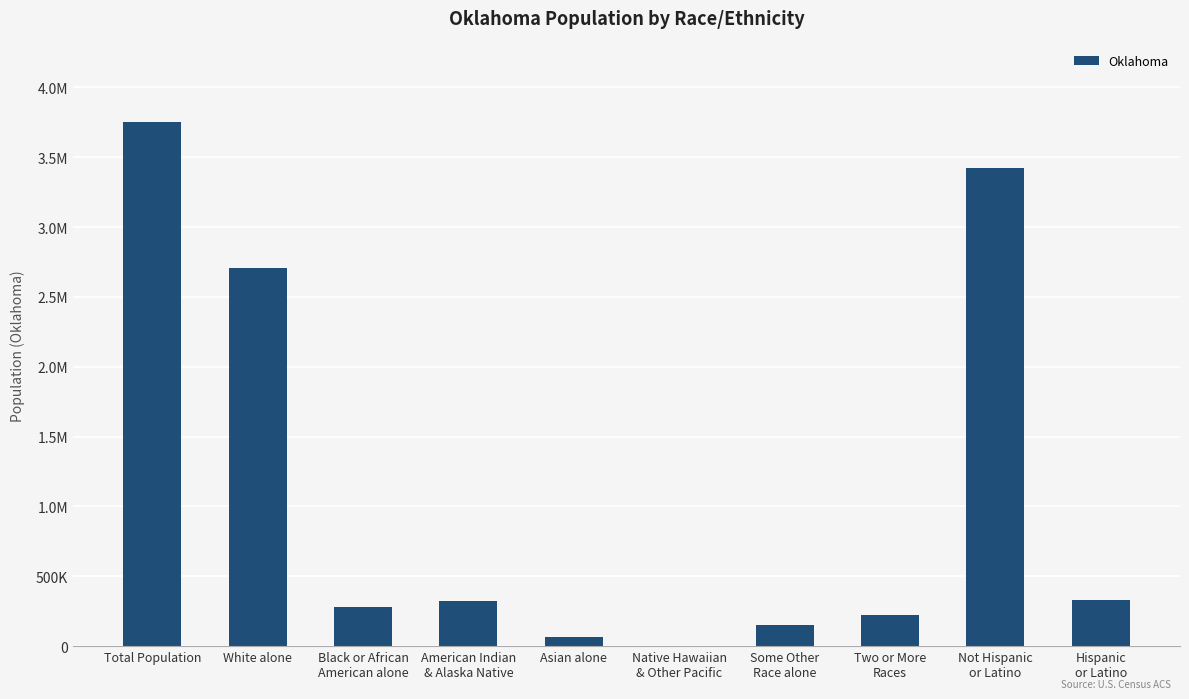

What is the change in value from Black or African
American alone to Not Hispanic
or Latino?

+3141700